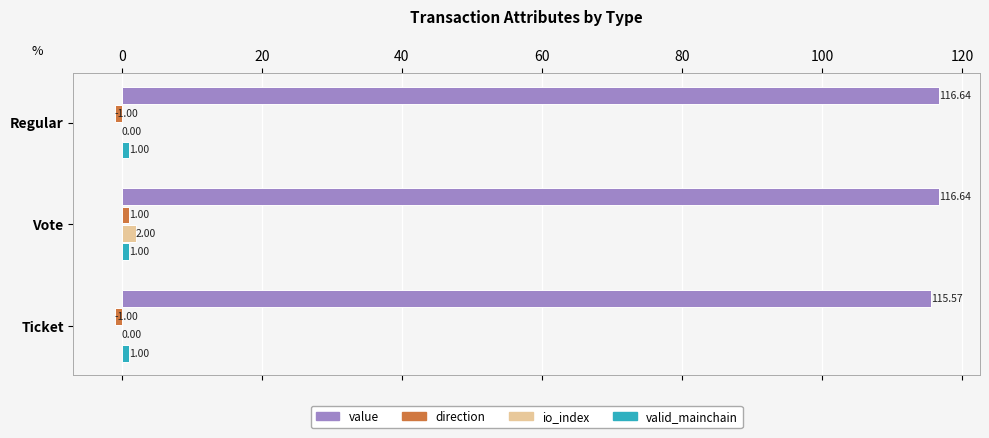

Which series has the largest total across all categories?

value